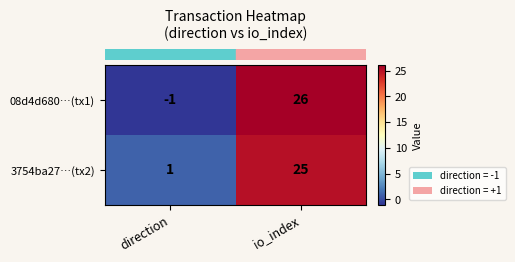

What is the total value across all series at io_index?

51